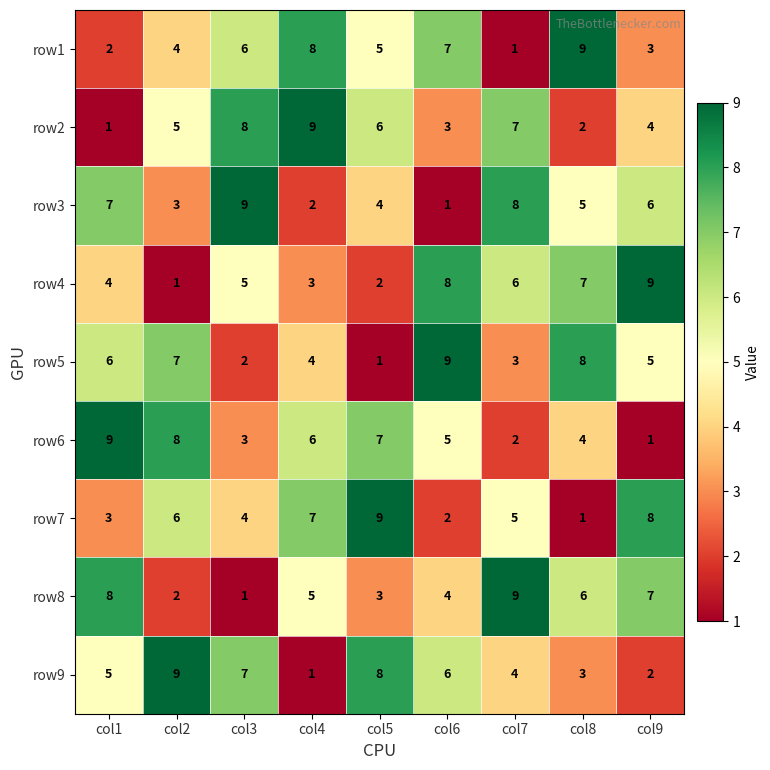

Where is row8 nearest to the value 5?

col4